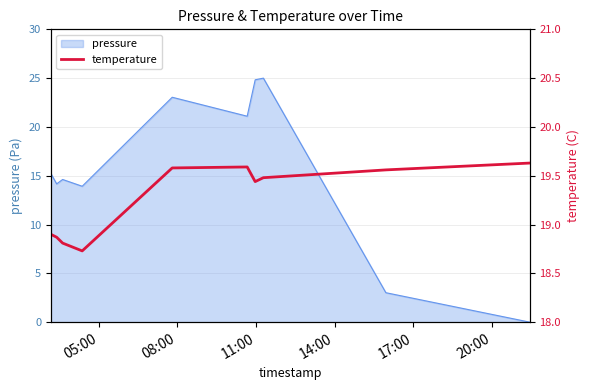

How many values are between 18 and 19?

4